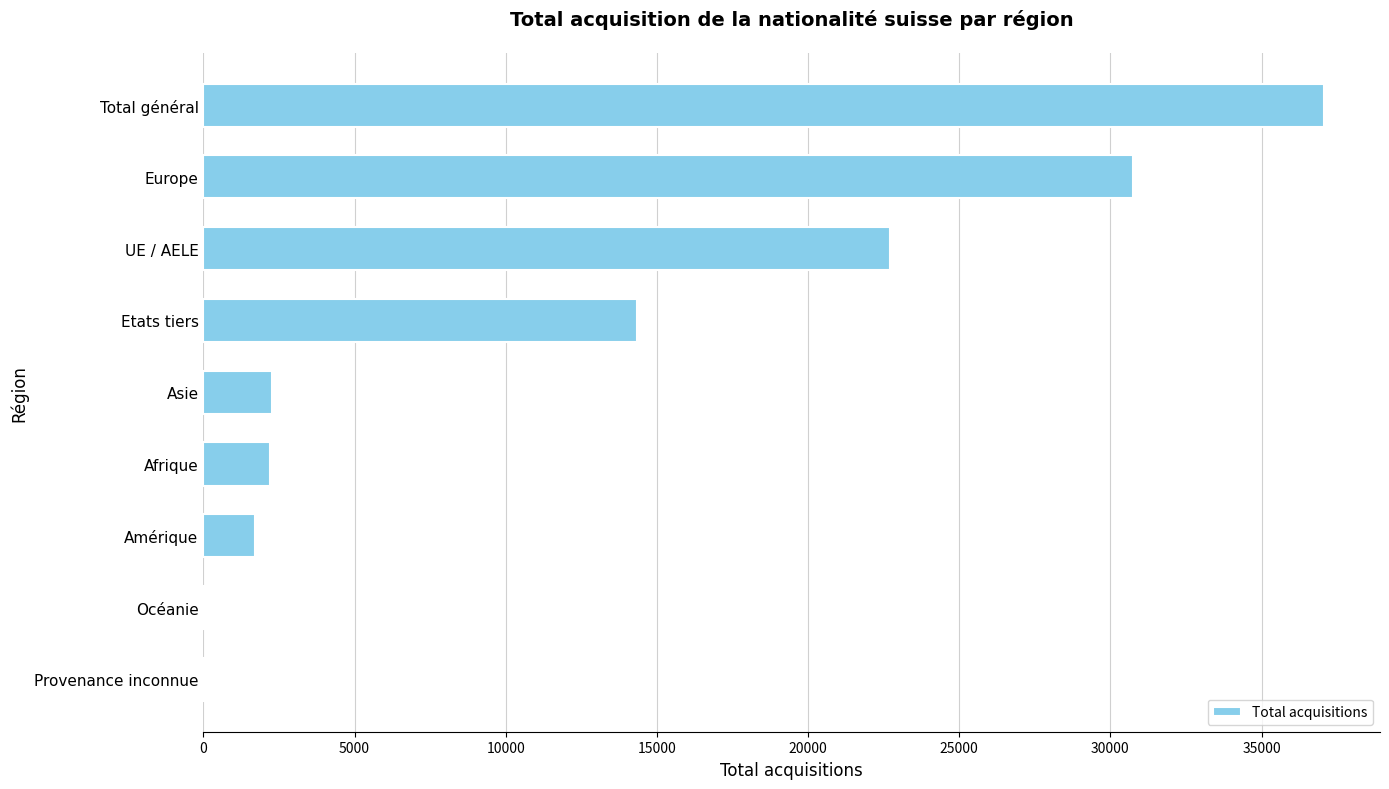

What is the greatest value displayed?

37065